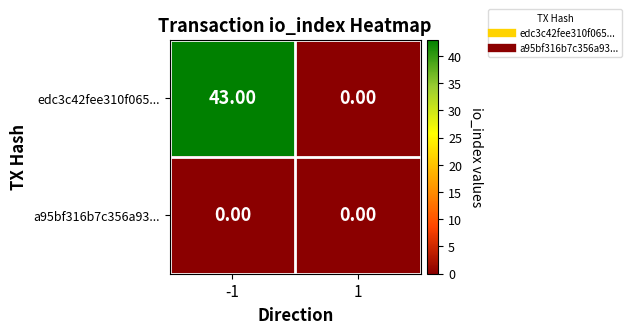

What is the spread (max minus min) of values at -1?

43